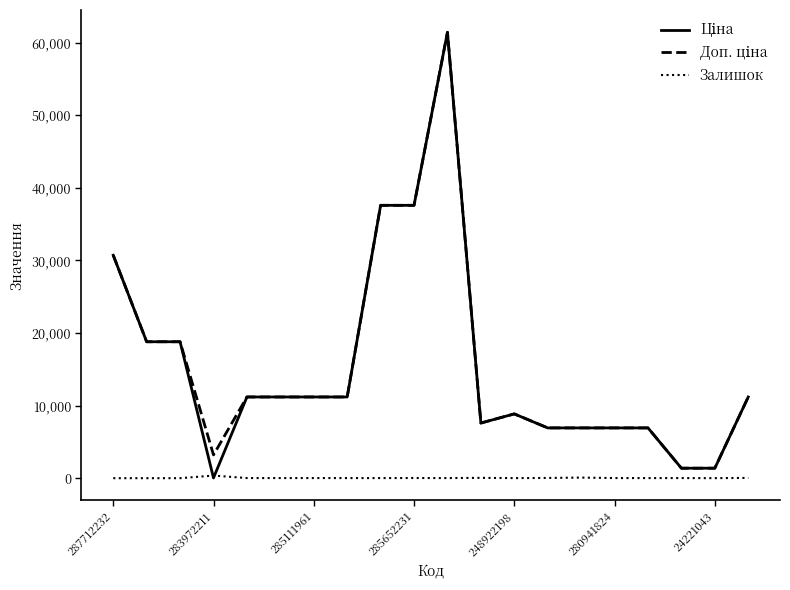

What is the maximum value shown in the chart?

61434.3